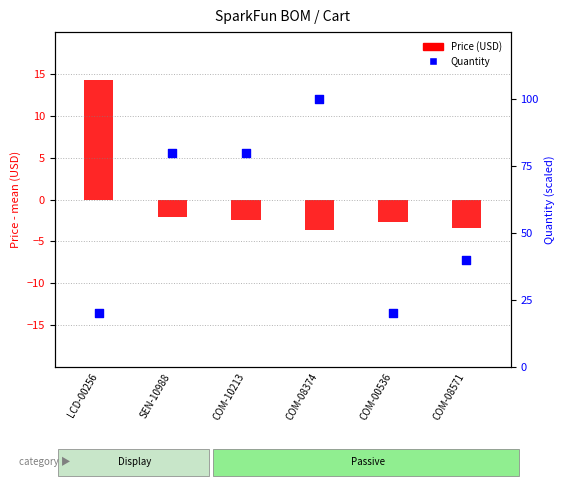

Is the value of Quantity at COM-00536 greater than the value of Price (USD) at SEN-10988?

Yes